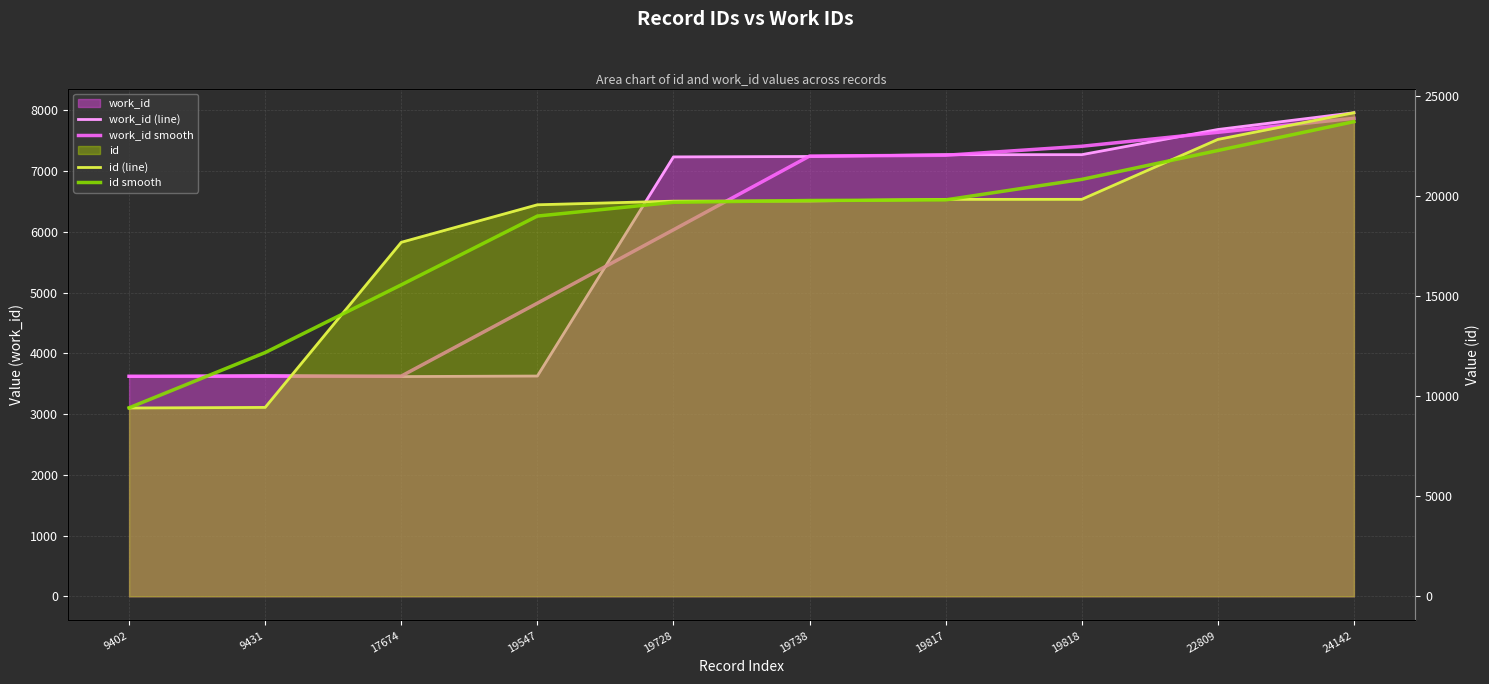

Does the chart display data point markers on the line(s)?

No